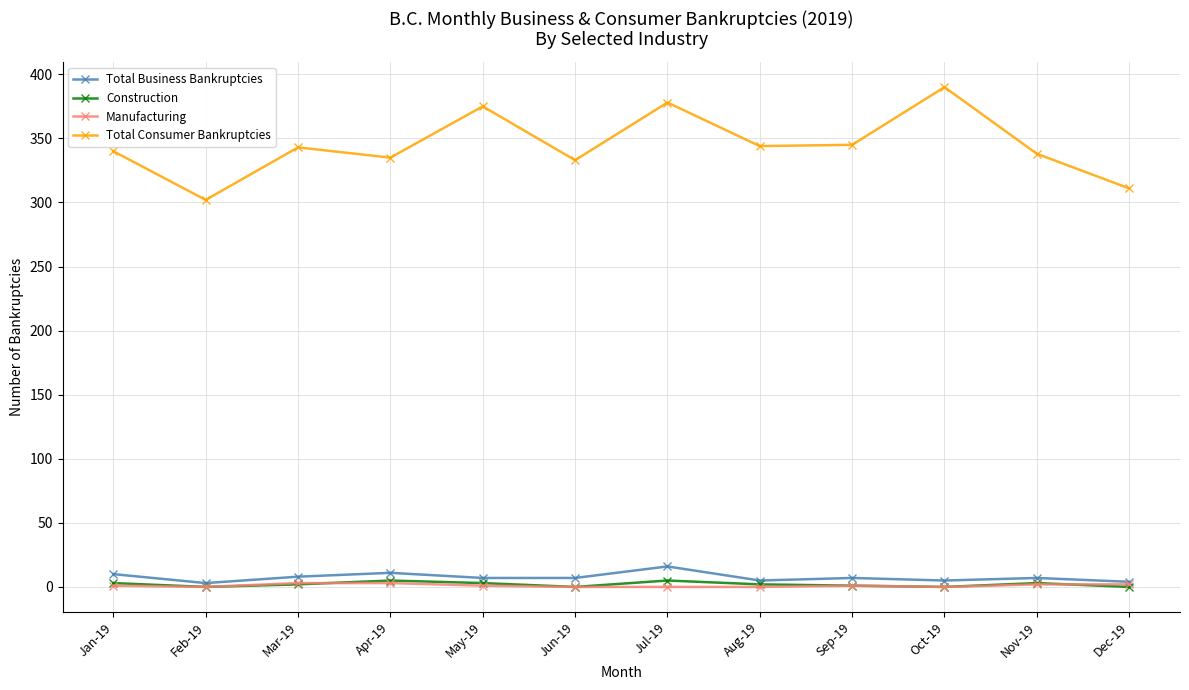

What is the label of the 5th point from the right?

Aug-19